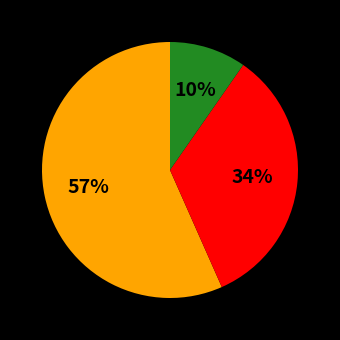

To the nearest percent, what is the average slice percentage?

33%